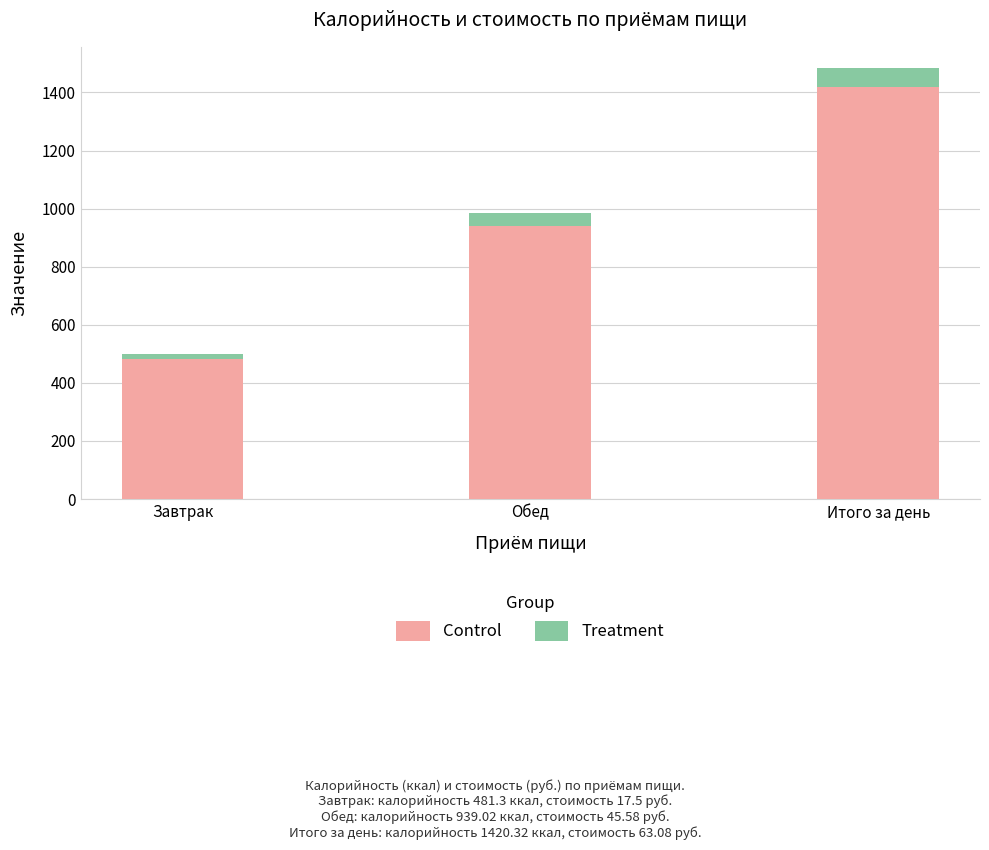

How many values in the Control series exceed 939?

2